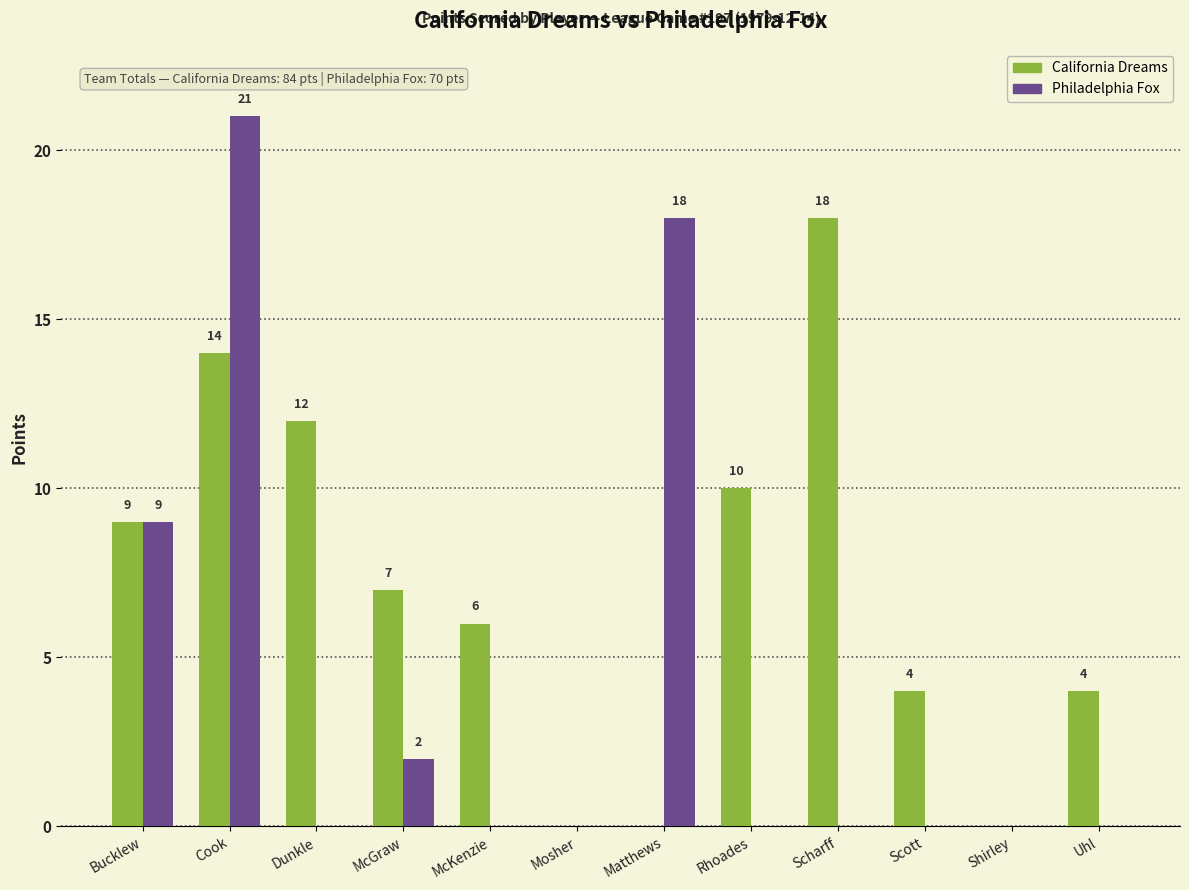

Reading left to right, extract all data points from this chart.

California Dreams: Bucklew=9	Cook=14	Dunkle=12	McGraw=7	McKenzie=6	Mosher=0	Matthews=0	Rhoades=10	Scharff=18	Scott=4	Shirley=0	Uhl=4
Philadelphia Fox: Bucklew=9	Cook=21	Dunkle=0	McGraw=2	McKenzie=0	Mosher=0	Matthews=18	Rhoades=0	Scharff=0	Scott=0	Shirley=0	Uhl=0